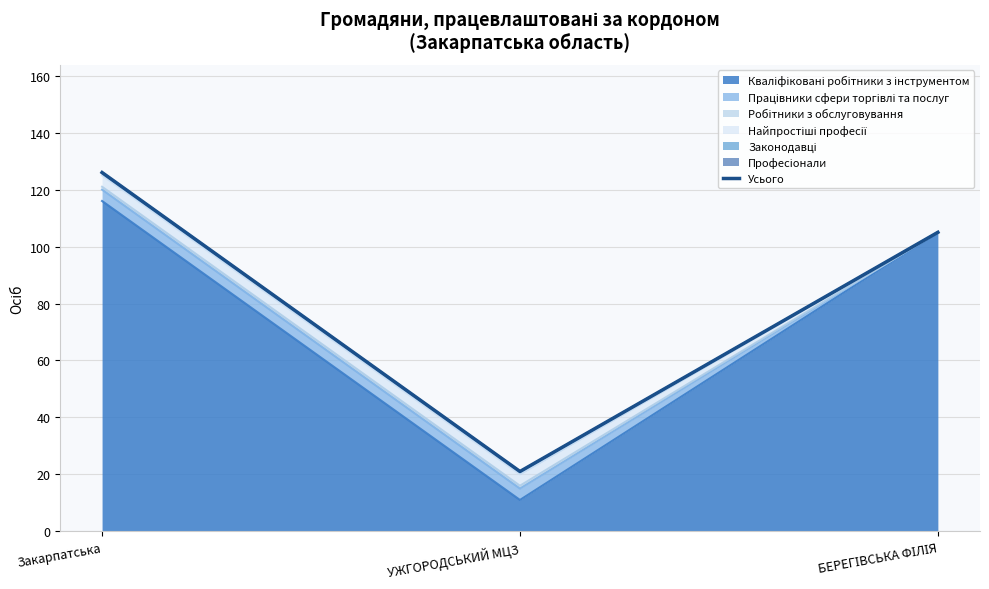

What is the change in value from УЖГОРОДСЬКИЙ МЦЗ to БЕРЕГІВСЬКА ФІЛІЯ?

+84